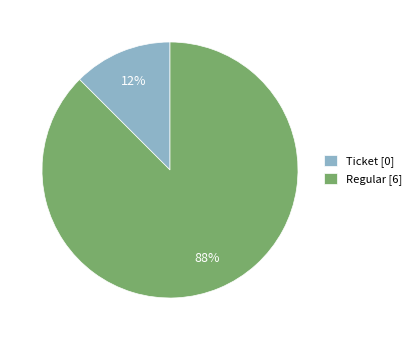

The Regular [6] slice represents 96% of the pie. True or false?

False